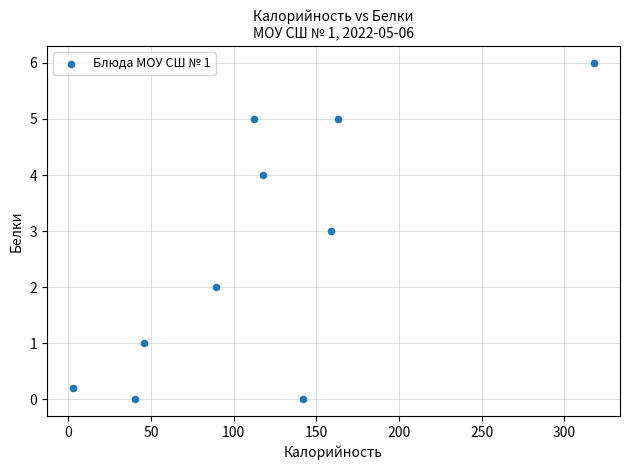

What is the average Y value?

2.6